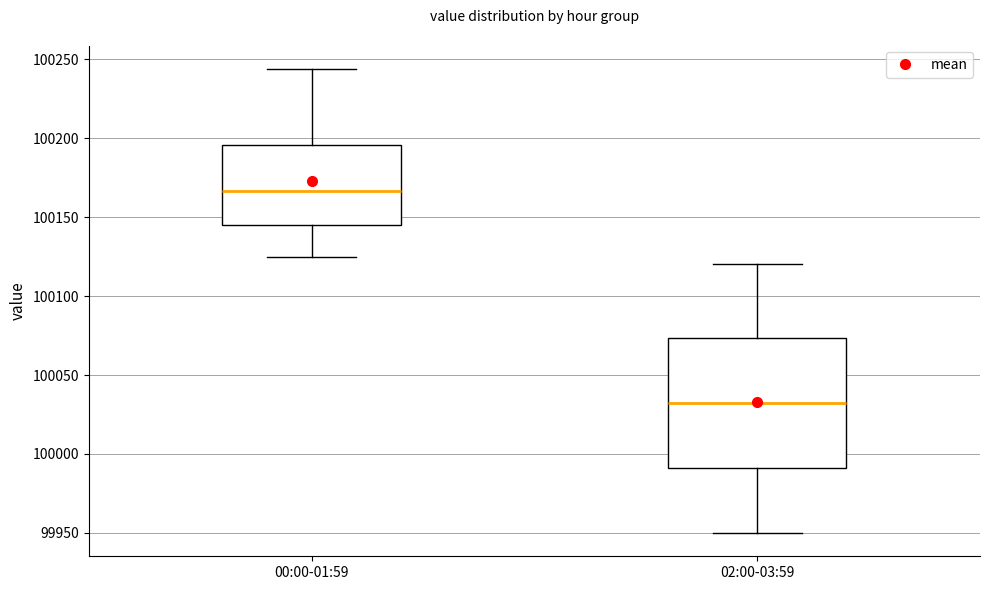

Reading left to right, transcribe this box plot: for each box, give where its median line is, the range the box spans, and where its two whiskers end, as read against the y-axis. The values are not printed on the chart, so give them approximately, as read against the axis.

00:00-01:59: median 100165, box 100145 to 100195, whiskers 100125 to 100245
02:00-03:59: median 100030, box 99990 to 100075, whiskers 99950 to 100120